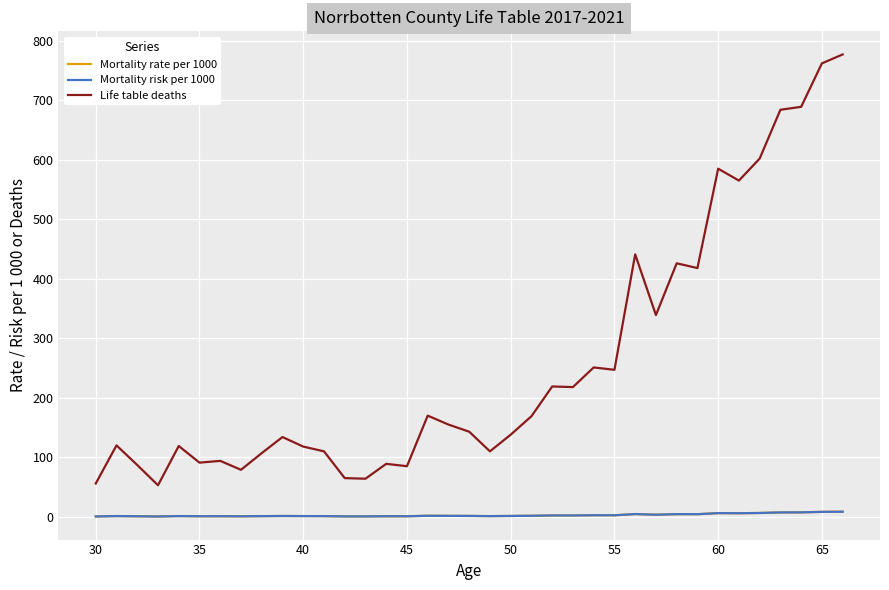

True or false: Mortality risk per 1000 and Life table deaths cross at least once.

False